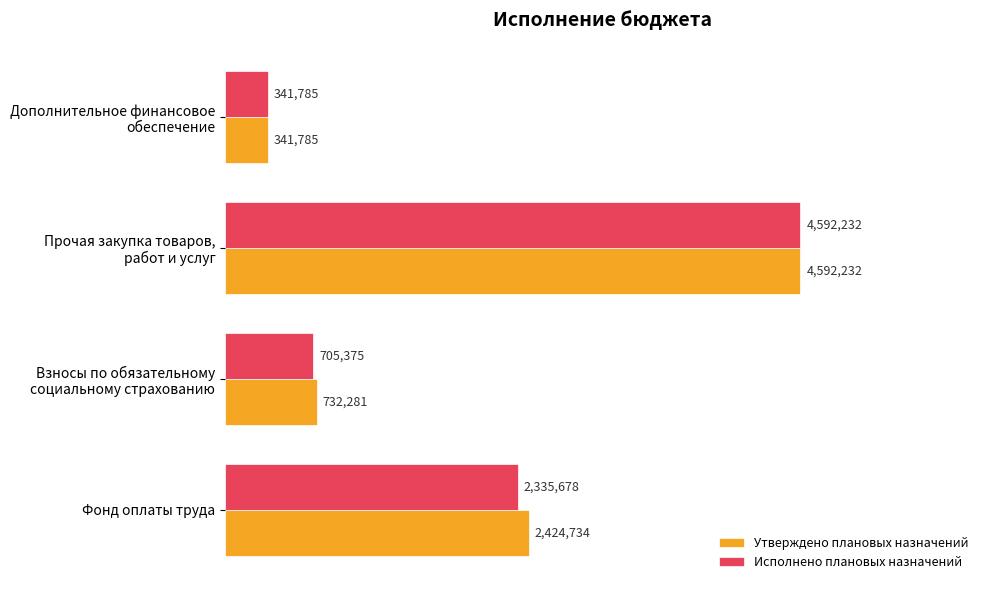

What are all the series names shown in the legend?

Утверждено плановых назначений, Исполнено плановых назначений